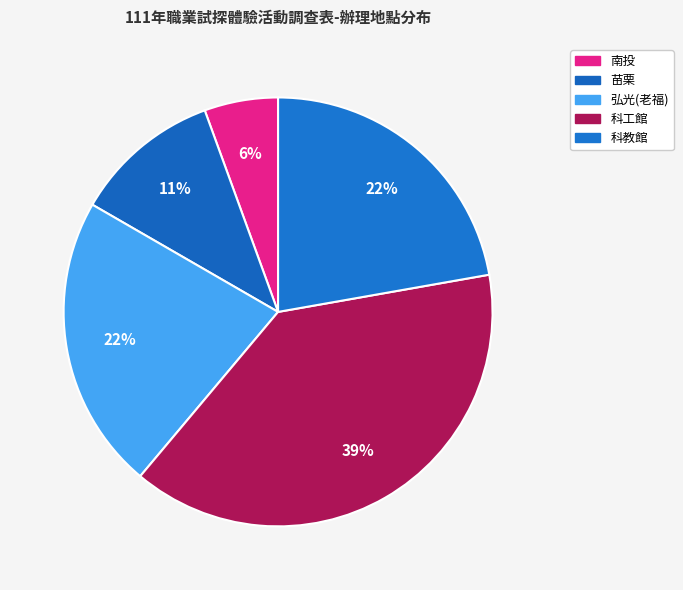

Count the number of slices in the pie.

5